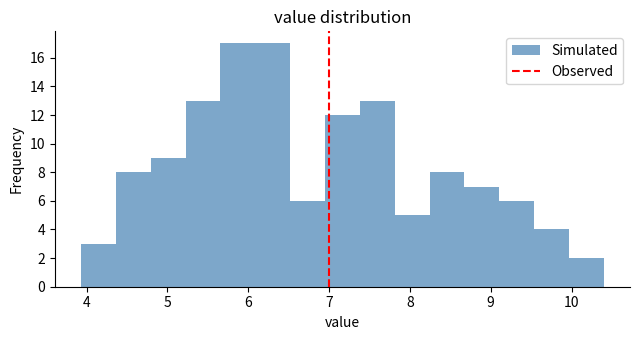

Reading left to right, list every bar in this chart as the range it spans on the x-axis followed by its height. Neither the bar edges nor the heights are printed on the chart, so give them approximately, as read against the axes.

3.9 to 4.4: 3
4.4 to 4.8: 8
4.8 to 5.2: 9
5.2 to 5.7: 13
5.7 to 6.1: 17
6.1 to 6.5: 17
6.5 to 6.9: 6
6.9 to 7.4: 12
7.4 to 7.8: 13
7.8 to 8.2: 5
8.2 to 8.7: 8
8.7 to 9.1: 7
9.1 to 9.5: 6
9.5 to 10.0: 4
10.0 to 10.4: 2